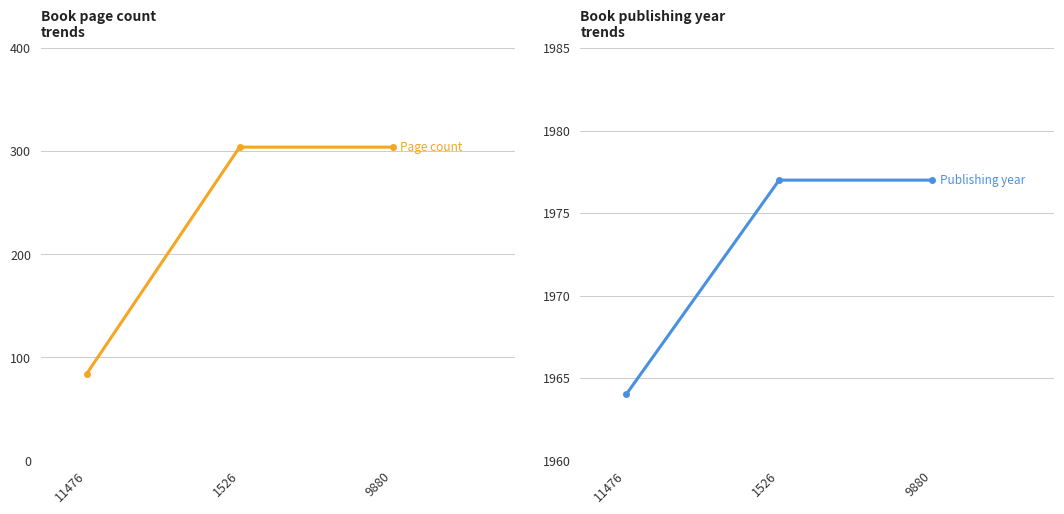

What are all the series names shown in the legend?

pageCount, publishingYear